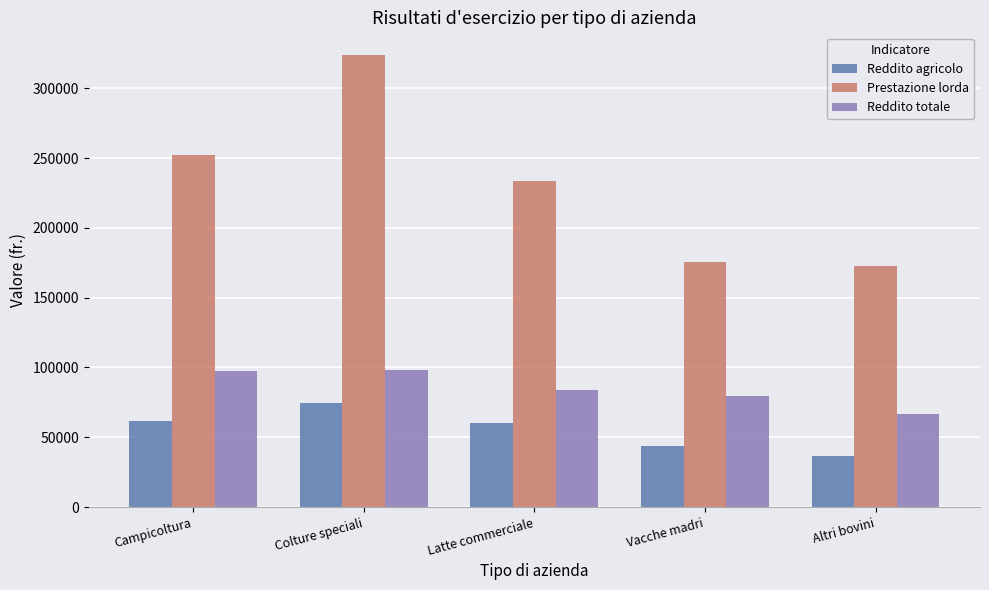

What is the average value of the Prestazione lorda series?

231582